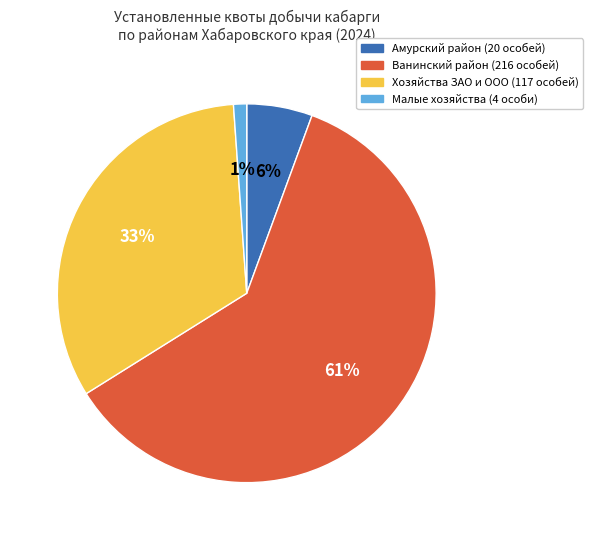

Does any single category account for the majority?

Yes